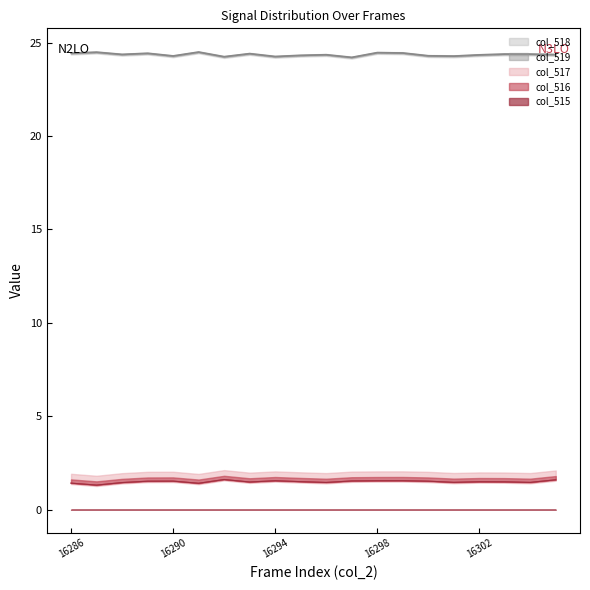

What is the approximate value of col_518 at 16297?

24.2